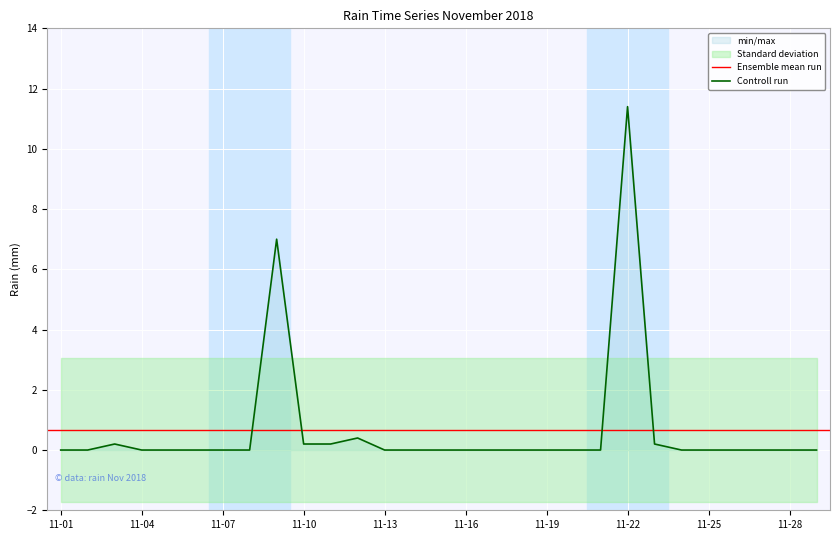

True or false: the data shows 0.0 at 2018-11-26.

True